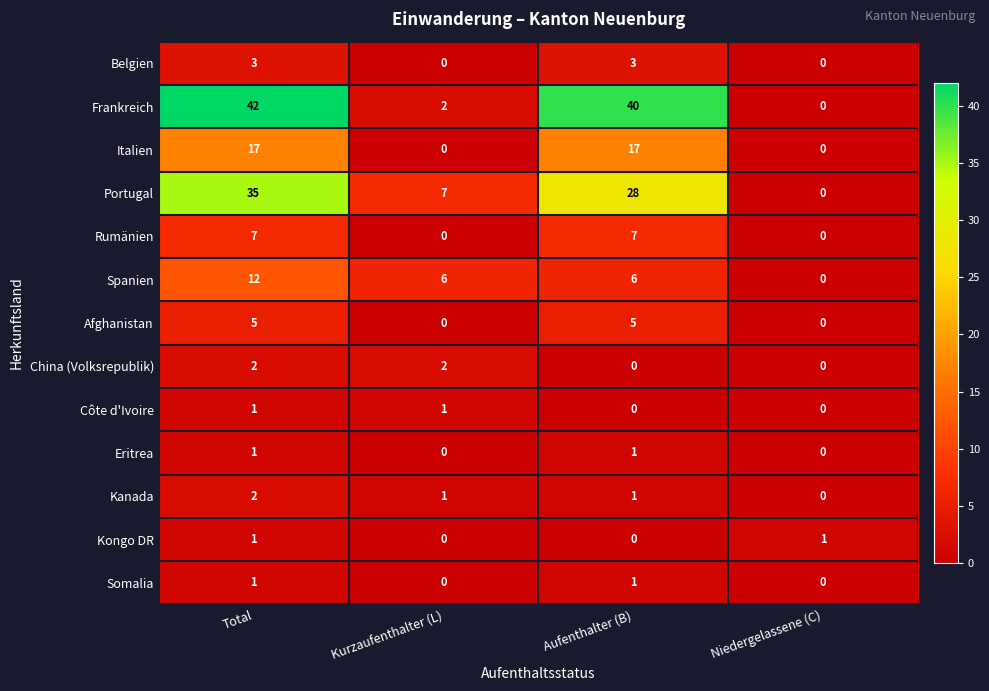

What is the average value of the Rumänien series?

4